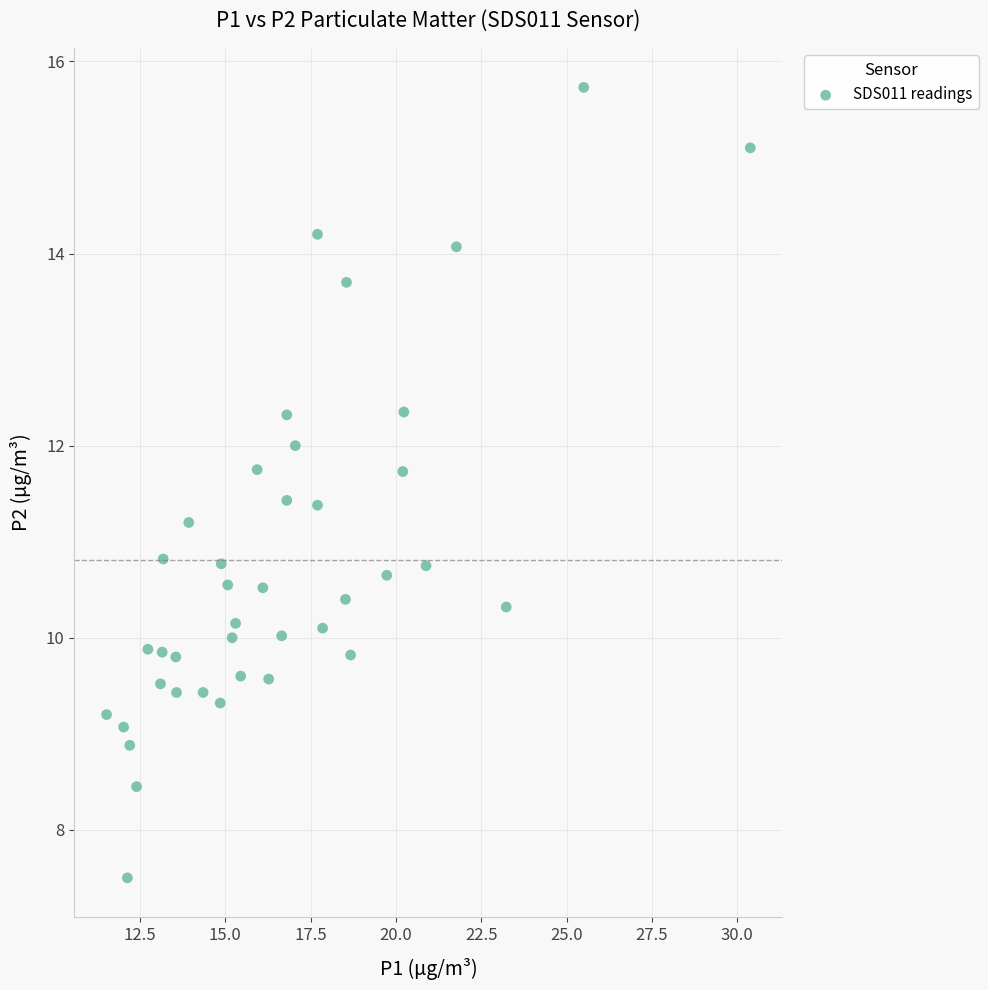

What is the range of X values (max minus min)?

18.9